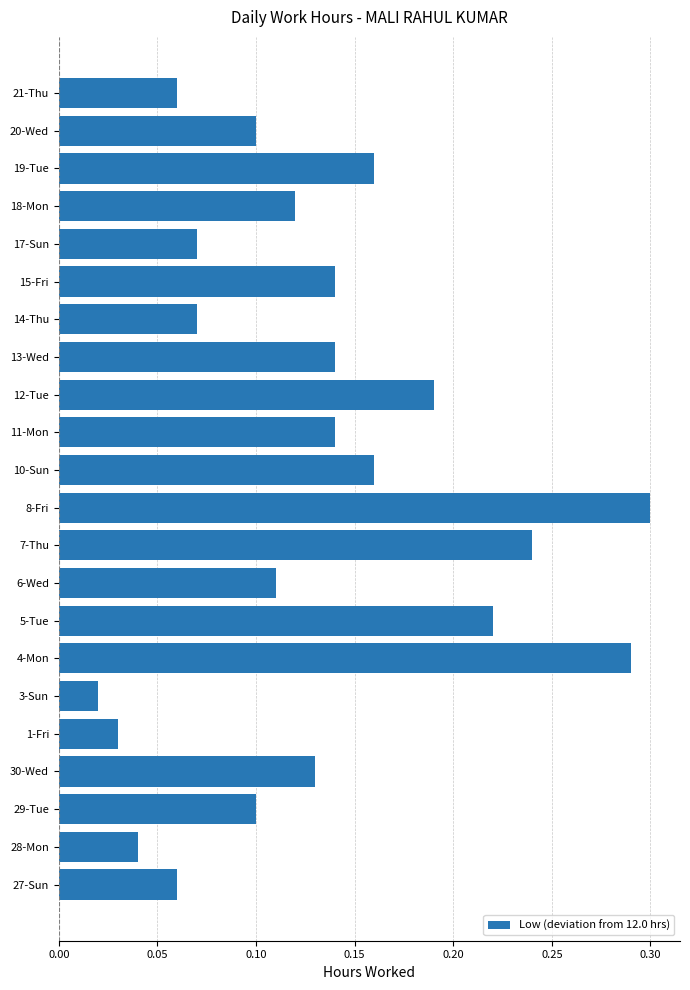

Between 5-Tue and 13-Wed, which is larger?

5-Tue